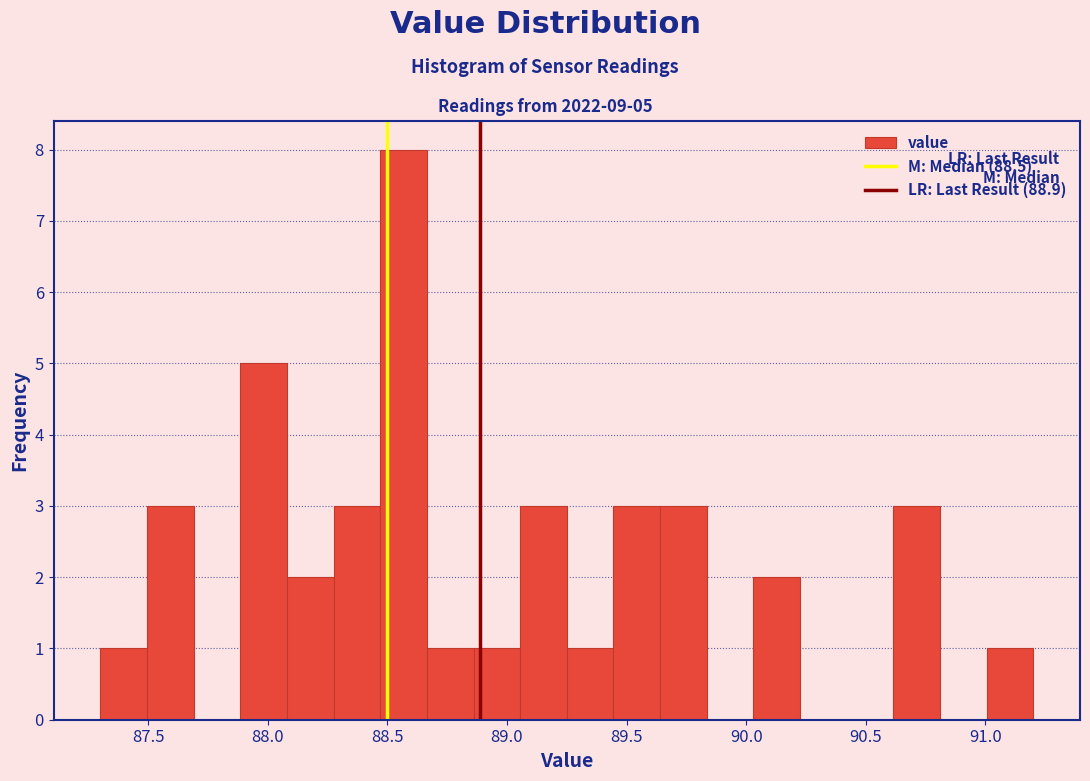

Around what value on the x-axis is the tallest bar? Give the approximate position of its centre, as read against the axis.

88.55